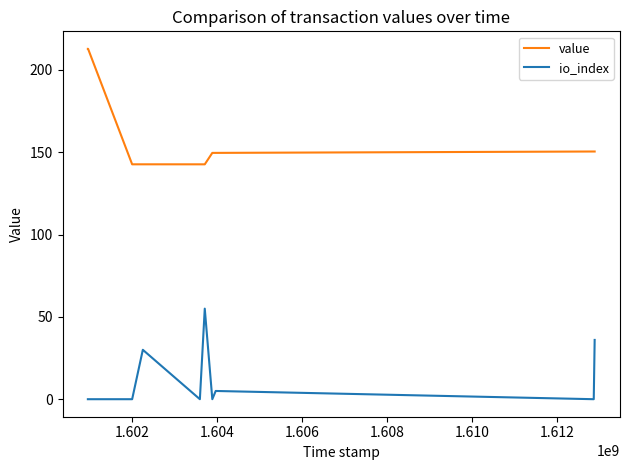

Which series has the largest total across all categories?

value